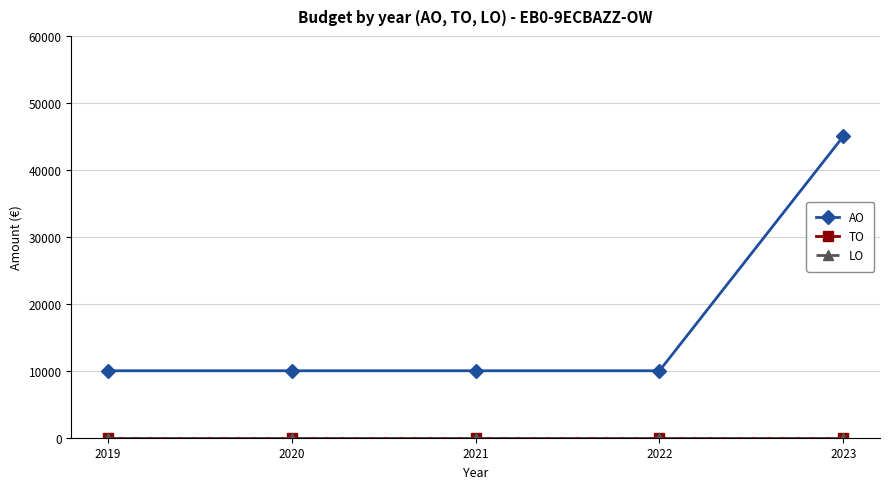

Is this an area chart (filled region under the line)?

No